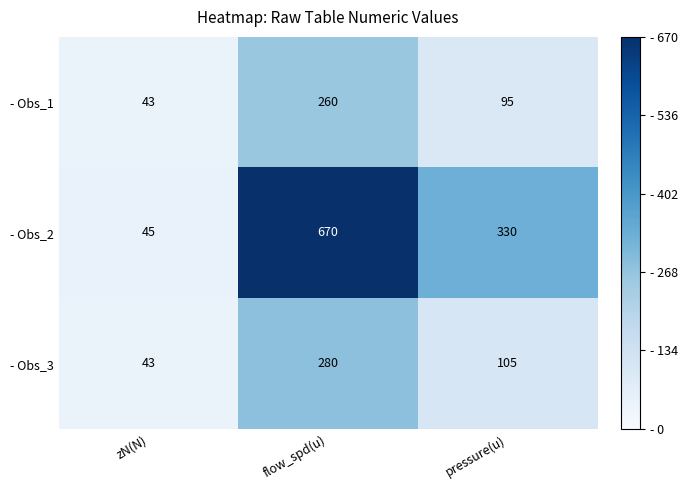

Which category has the lowest value across all series?

zN(N)